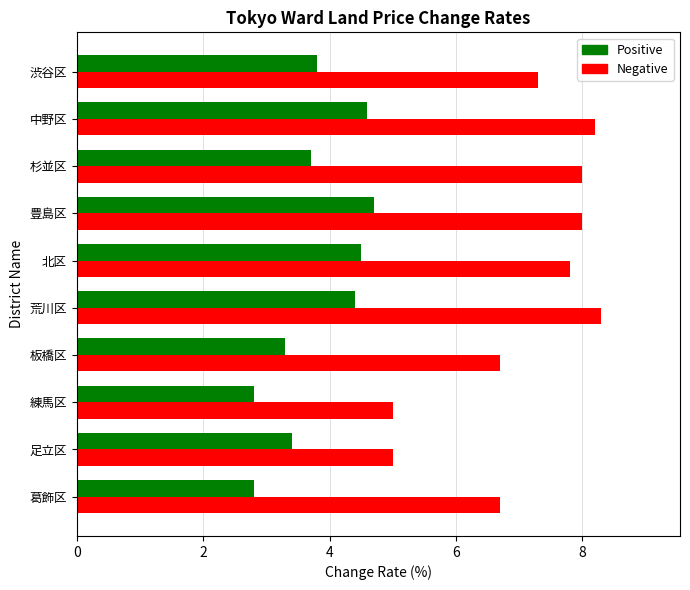

What are all the series names shown in the legend?

Positive, Negative